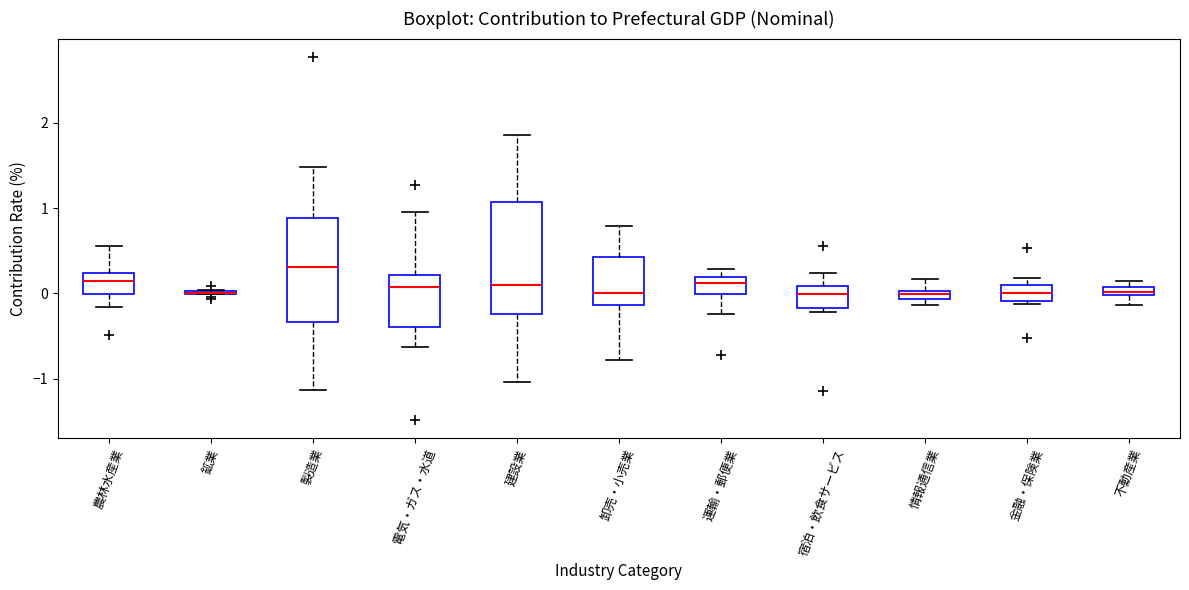

Where does the median line of the box for 建設業 sit on the y-axis? The values are not printed on the chart, so give them approximately, as read against the axis.

0.1